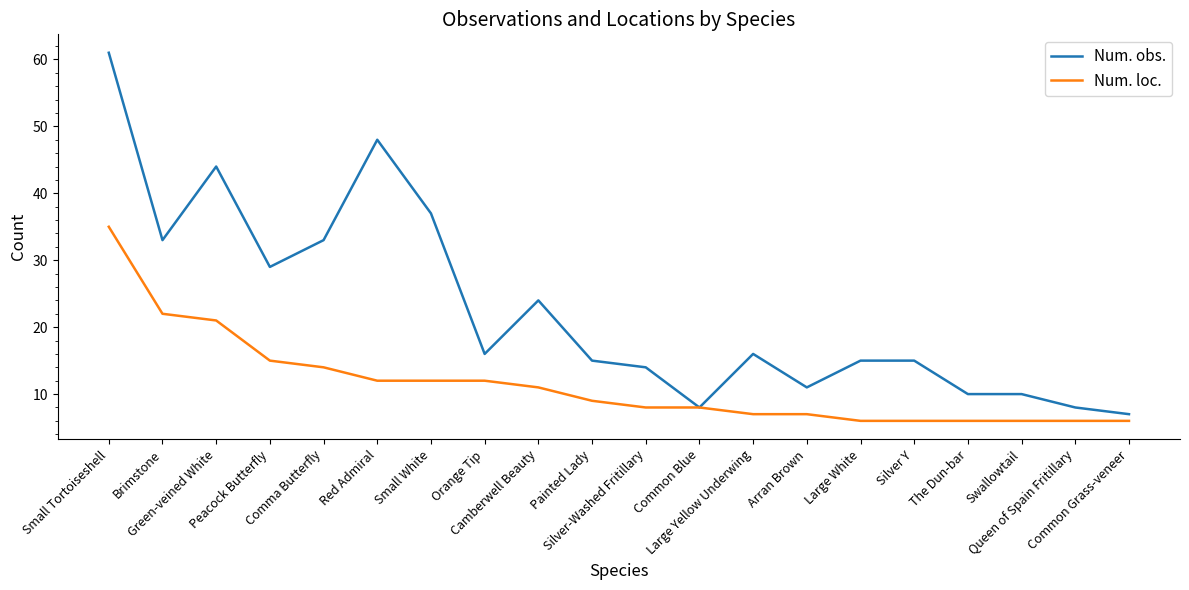

Reading right to left, list all the values displayed in this chart.

Num. obs.: 7	8	10	10	15	15	11	16	8	14	15	24	16	37	48	33	29	44	33	61
Num. loc.: 6	6	6	6	6	6	7	7	8	8	9	11	12	12	12	14	15	21	22	35